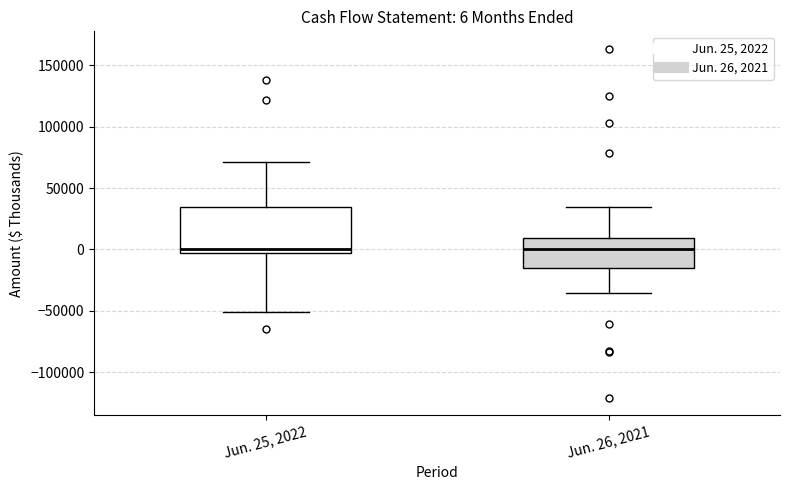

Which box is the tallest, from its lower edge to its upper edge?

Jun. 25, 2022